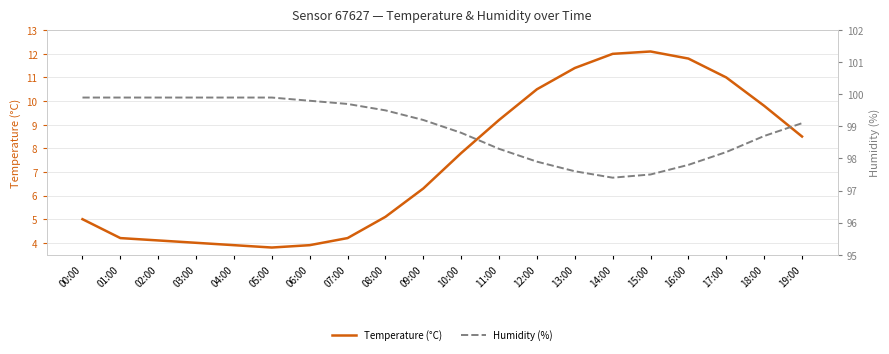

True or false: Humidity (%) has more than 2 interior local peaks.

False